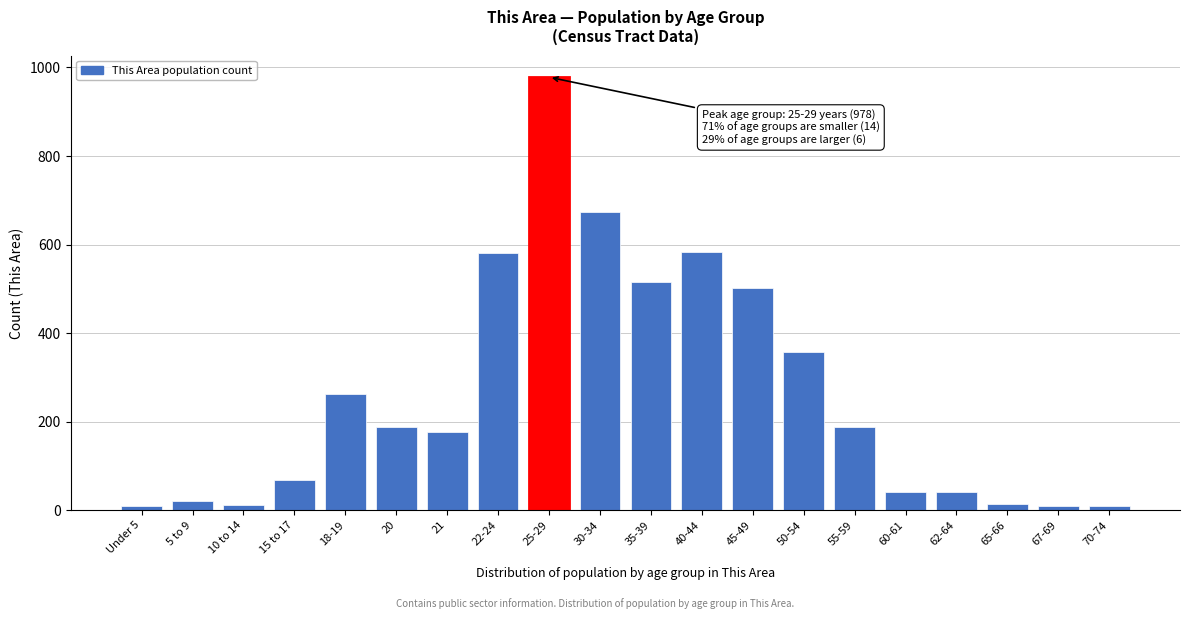

What is the label of the 13th bar from the left?

45-49